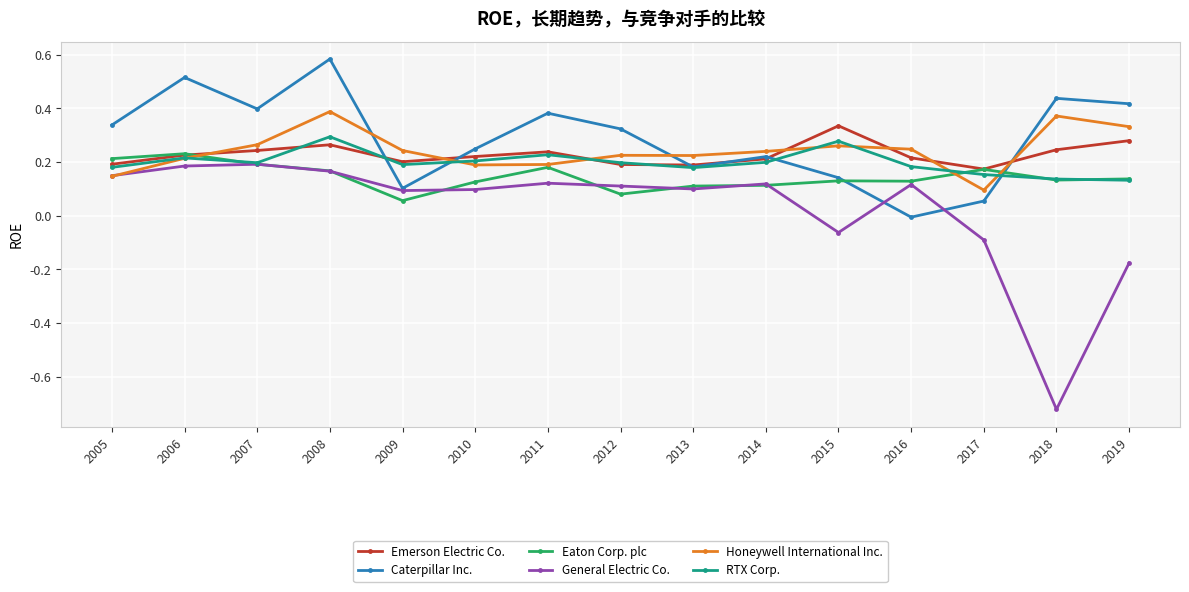

At which category does the chart reach its peak across all series?

2008